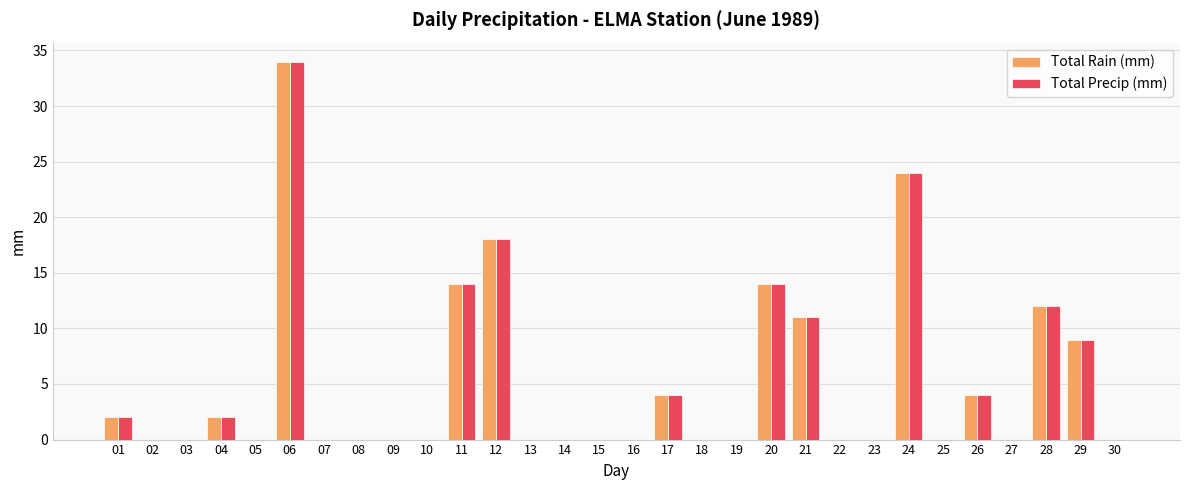

Count the number of data series in this chart.

2